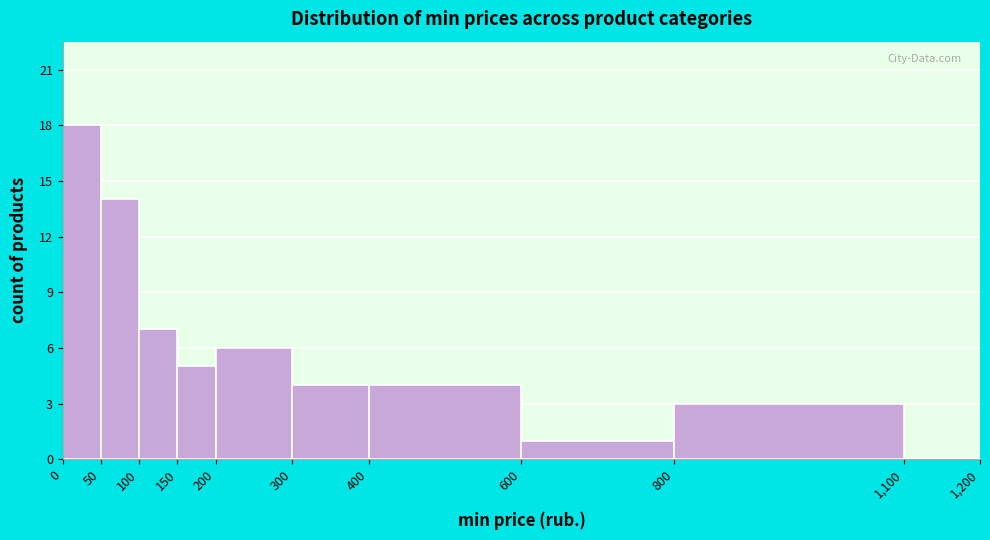

Over which range of the x-axis is the bar tallest?

0 to 50